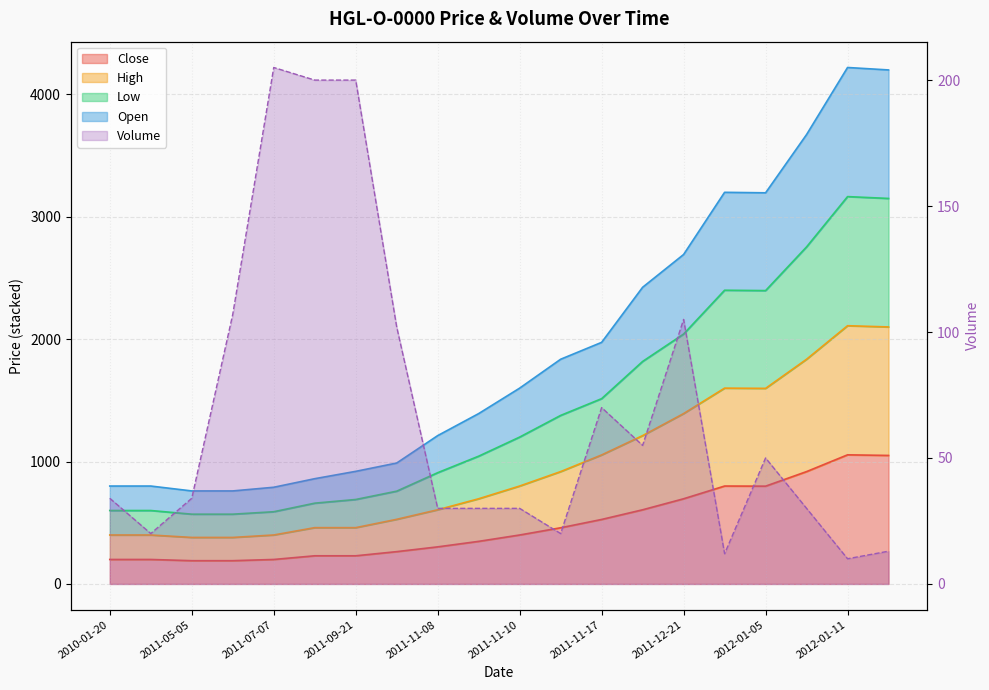

At which category is the sum across all series the highest?

2012-01-11